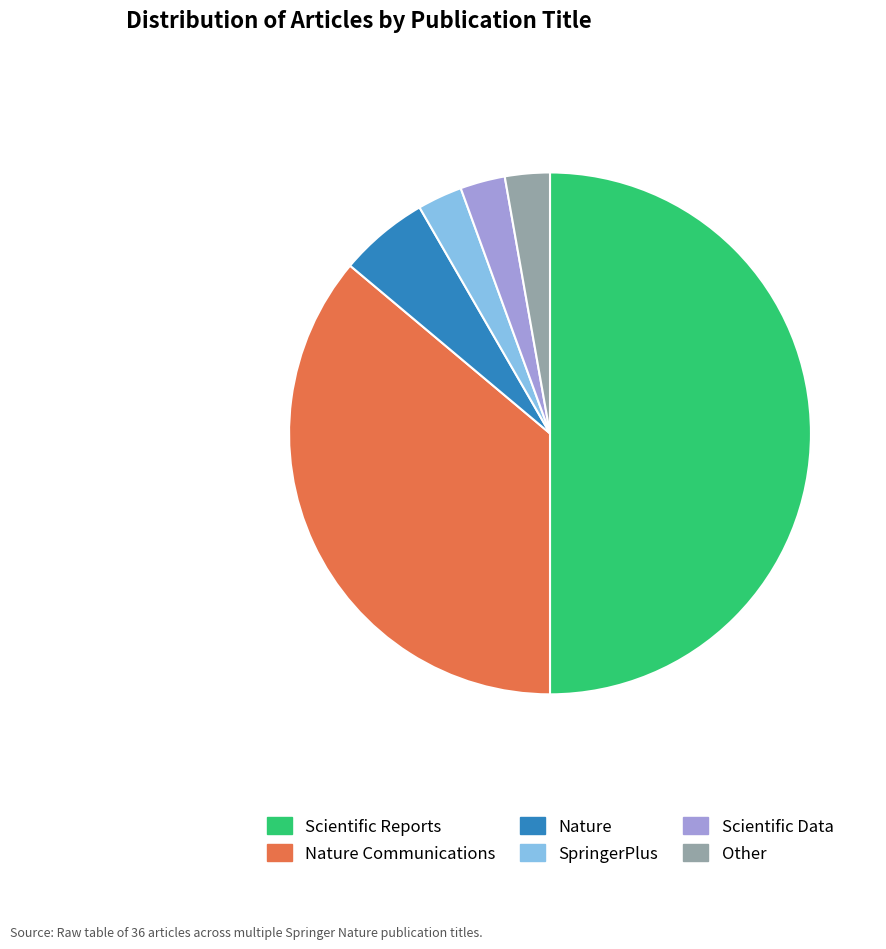

To the nearest percent, what is the difference between the largest and smallest slice percentages?

47%